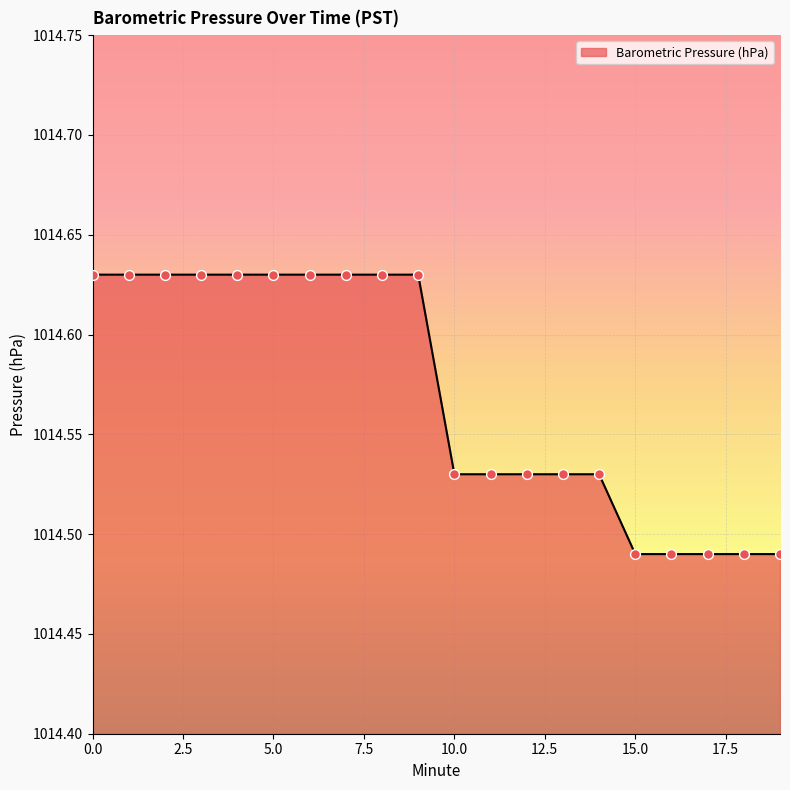

How many lines are shown in the chart?

1